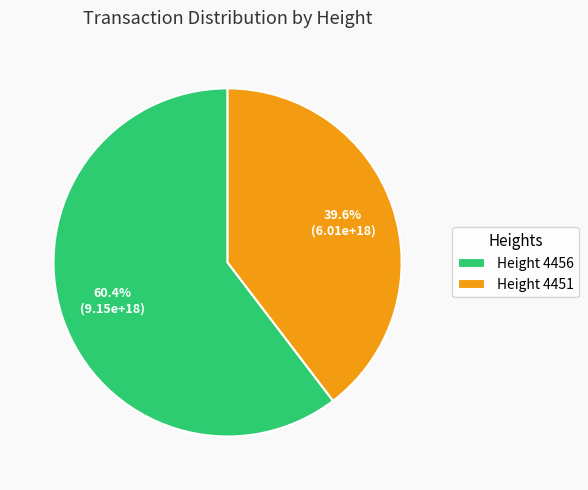

Is Height 4451 the majority of the pie?

No